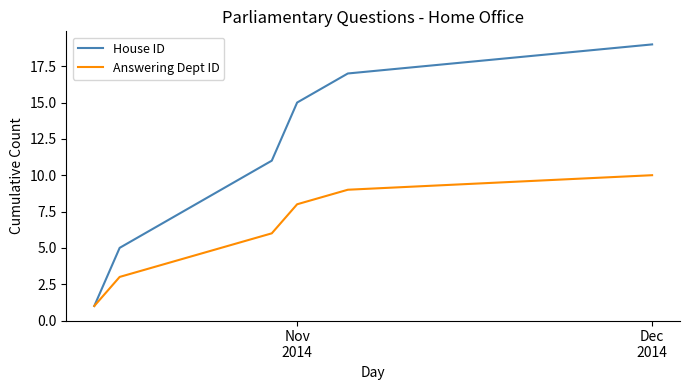

Does the chart have visible grid lines?

No